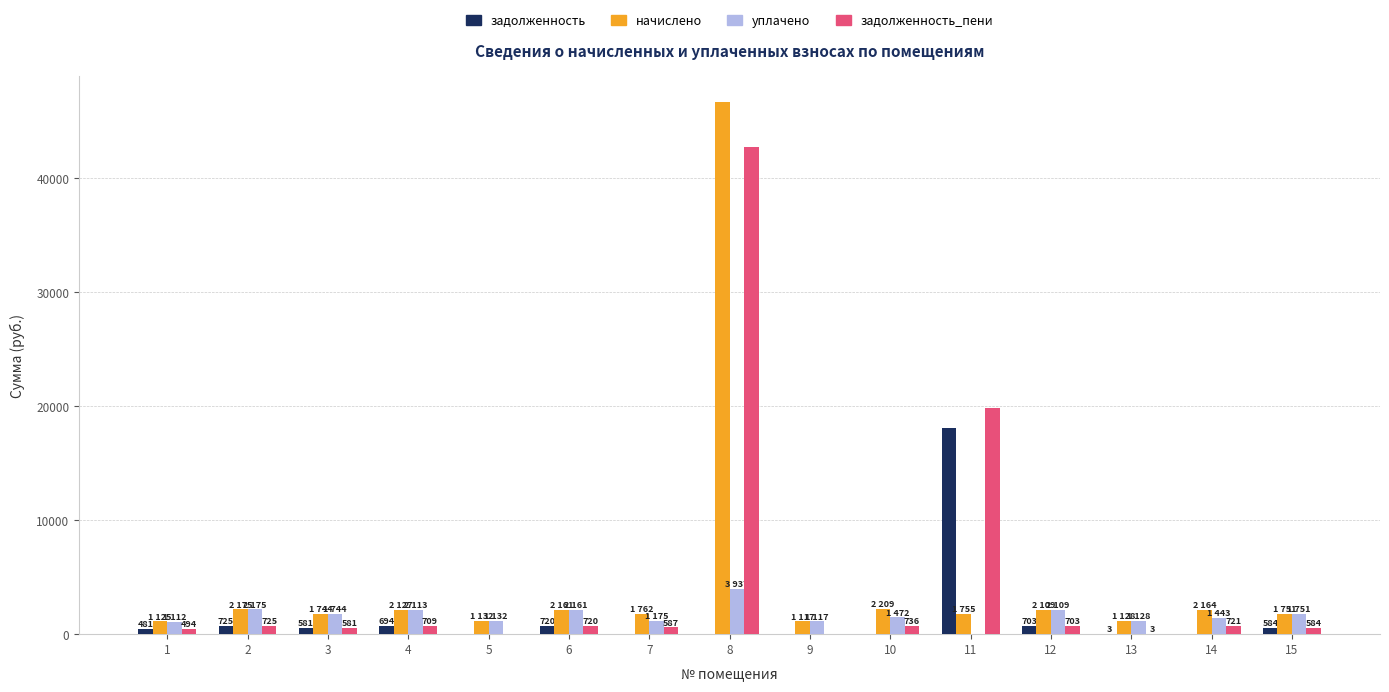

What is the sum of all уплачено values?

24568.6